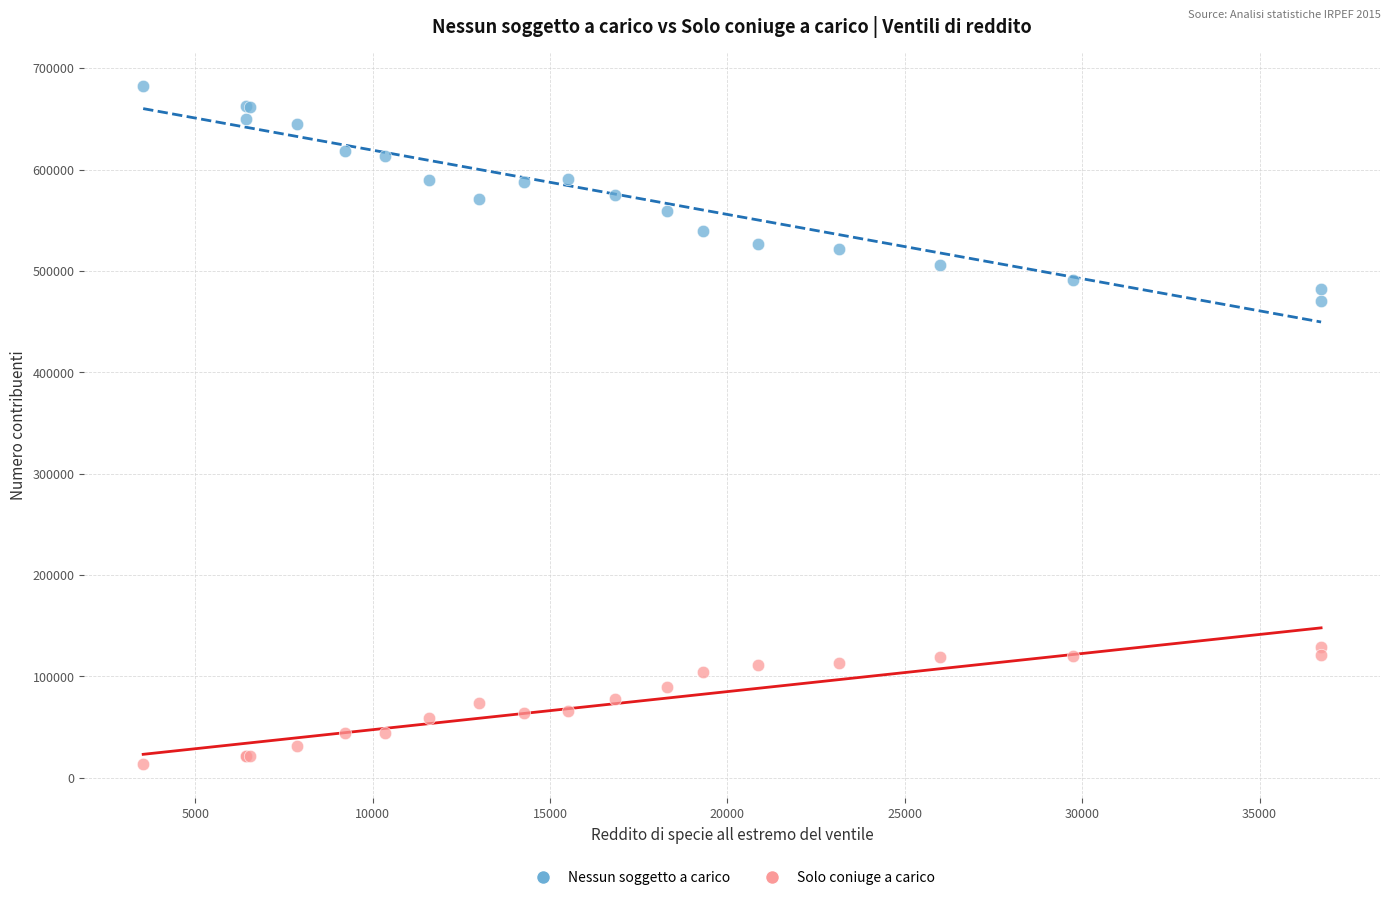

Which series reaches the minimum Y coordinate?

Solo coniuge a carico